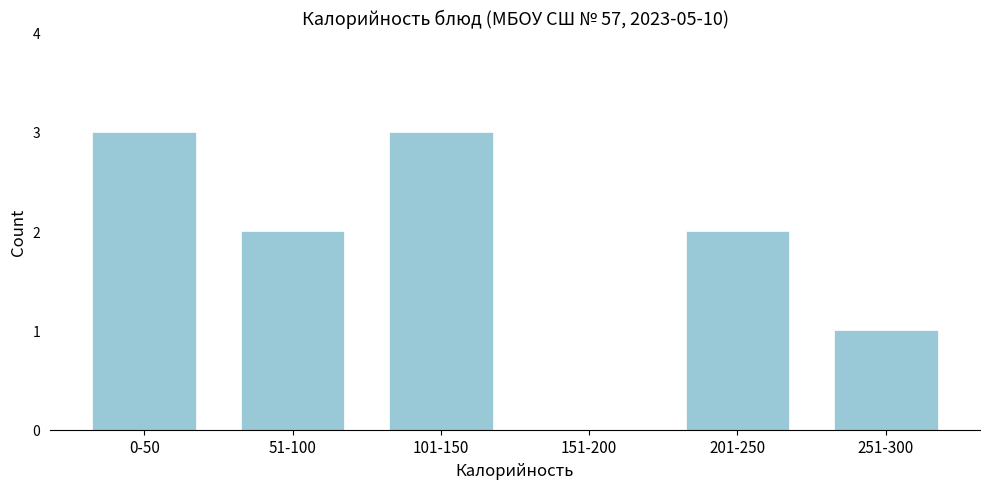

Reading left to right, what are all the values shown in this chart?

0-50=3	51-100=2	101-150=3	151-200=0	201-250=2	251-300=1